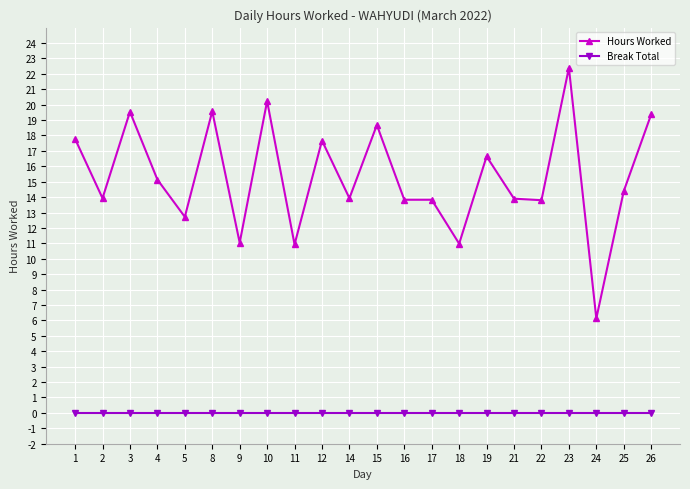

Is the value of Hours Worked at 26 greater than the value of Break Total at 23?

Yes